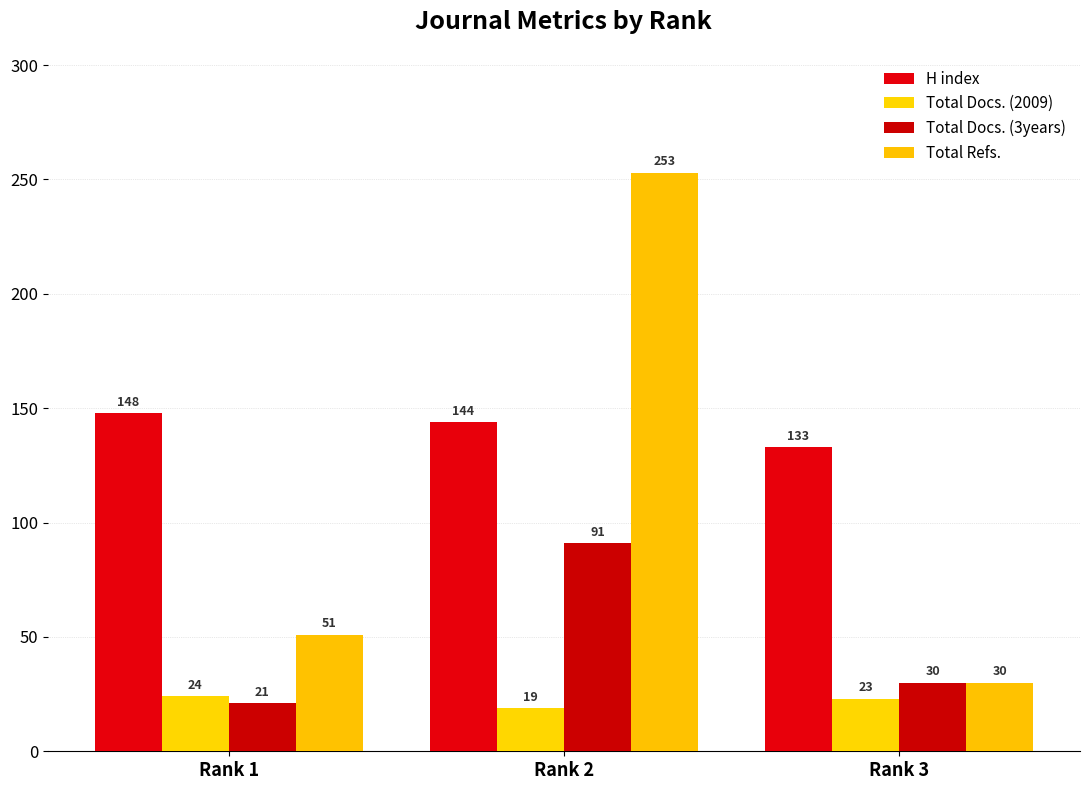

At which label does H index reach its peak?

Rank 1